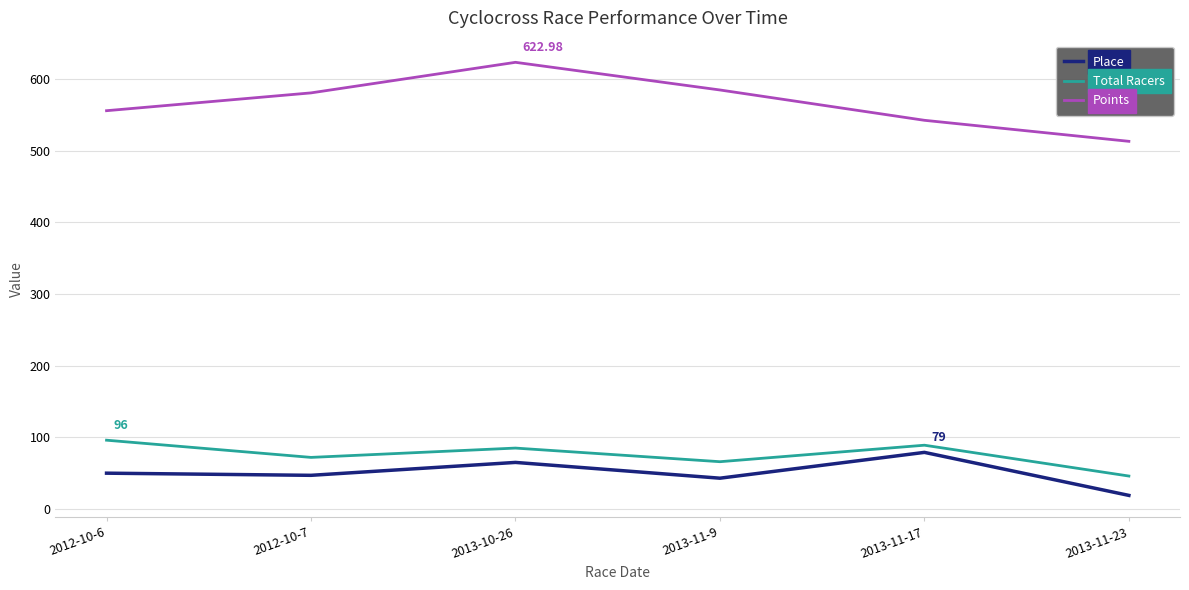

What position from the right is 2013-11-9?

3